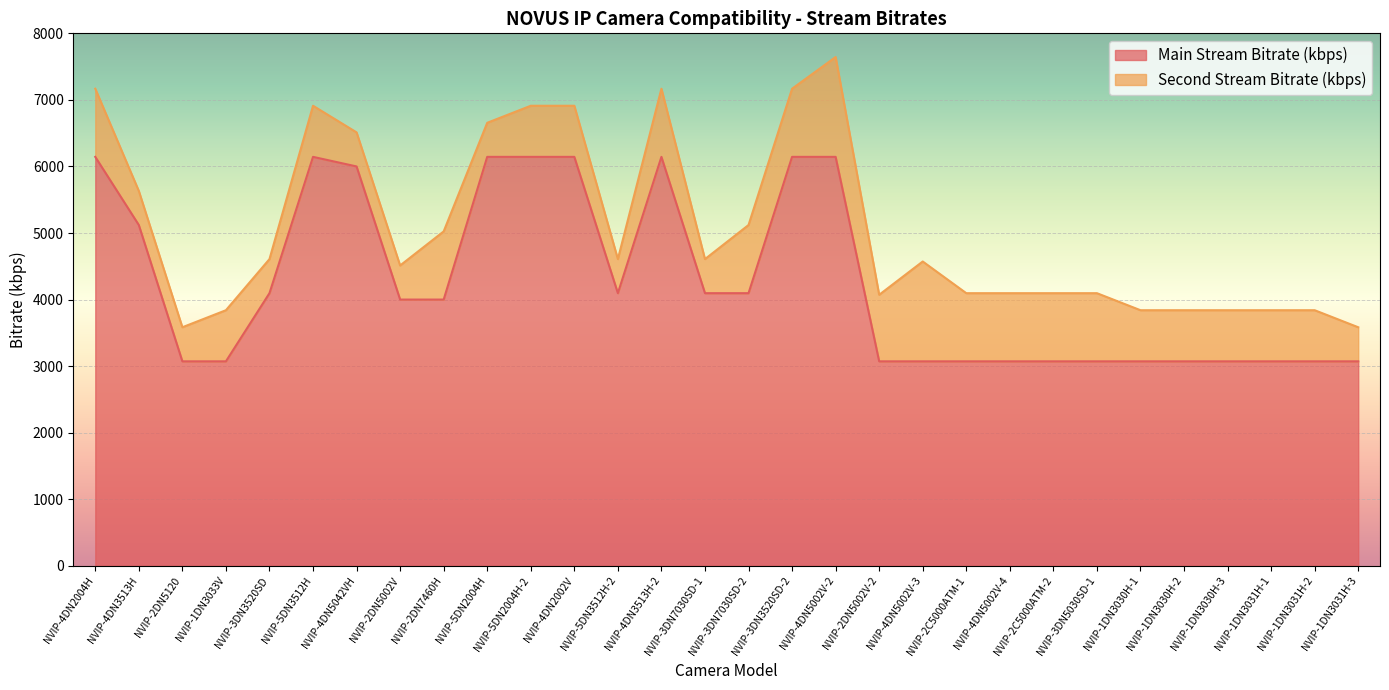

Reading left to right, extract all data points from this chart.

NVIP-4DN2004H=6144	NVIP-4DN3513H=5120	NVIP-2DN5120=3072	NVIP-1DN3033V=3072	NVIP-3DN3520SD=4096	NVIP-5DN3512H=6144	NVIP-4DN5042VH=6000	NVIP-2DN5002V=4000	NVIP-2DN7460H=4000	NVIP-5DN2004H=6144	NVIP-5DN2004H-2=6144	NVIP-4DN2002V=6144	NVIP-5DN3512H-2=4096	NVIP-4DN3513H-2=6144	NVIP-3DN7030SD-1=4096	NVIP-3DN7030SD-2=4096	NVIP-3DN3520SD-2=6144	NVIP-4DN5002V-2=6144	NVIP-2DN5002V-2=3072	NVIP-4DN5002V-3=3072	NVIP-2C5000ATM-1=3072	NVIP-4DN5002V-4=3072	NVIP-2C5000ATM-2=3072	NVIP-3DN5030SD-1=3072	NVIP-1DN3030H-1=3072	NVIP-1DN3030H-2=3072	NVIP-1DN3030H-3=3072	NVIP-1DN3031H-1=3072	NVIP-1DN3031H-2=3072	NVIP-1DN3031H-3=3072